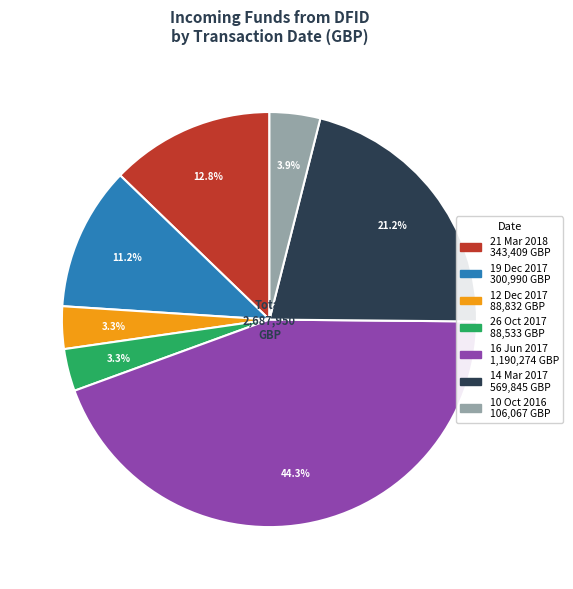

True or false: 14 Mar 2017 accounts for 31% of the total.

False